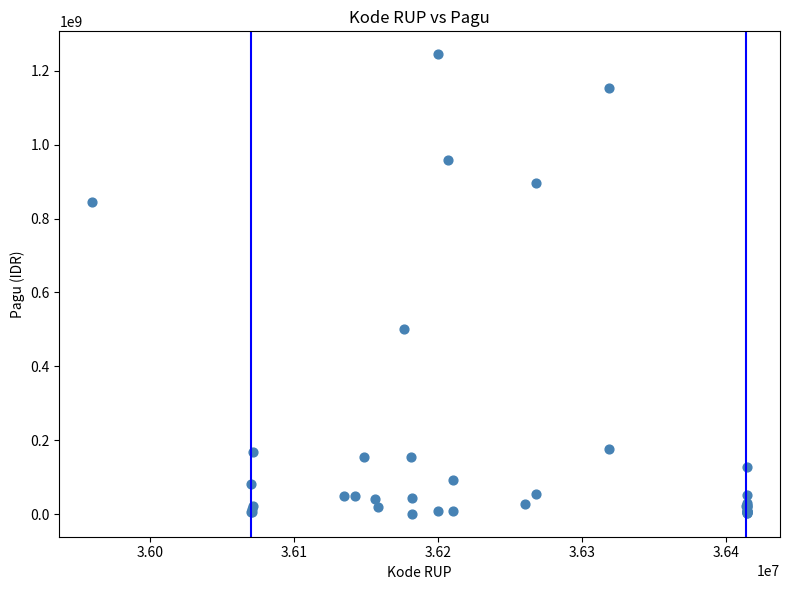

What Y value in the scatter plot is closest to 622840000?

499932000